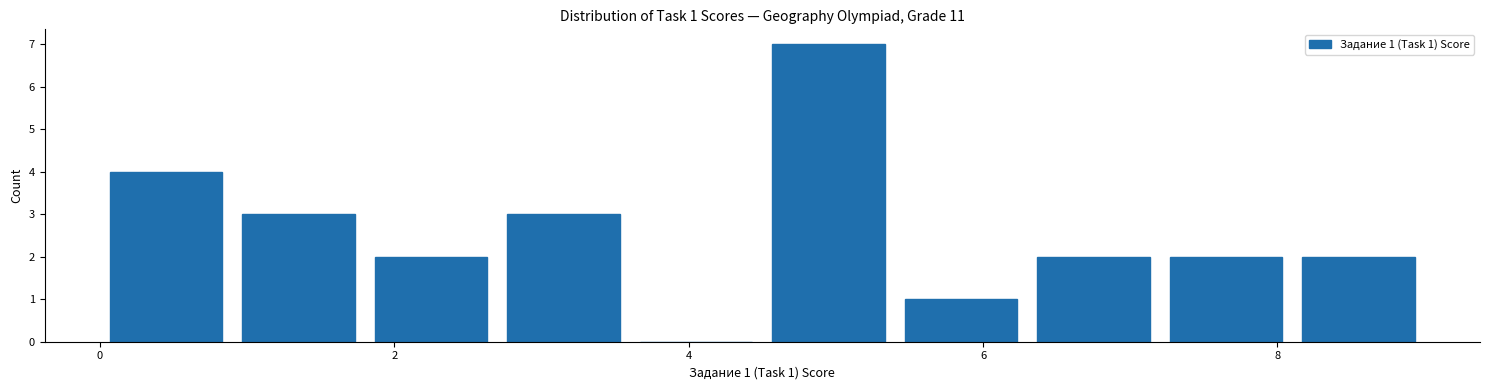

Over which range of the x-axis is the bar tallest?

4.5 to 5.4